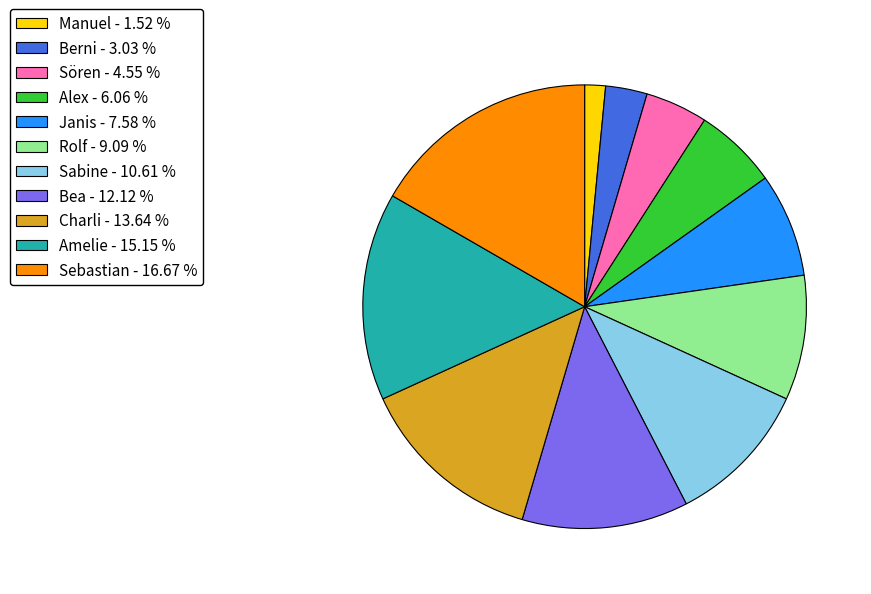

Which has a higher value, Janis - 7.58 % or Manuel - 1.52 %?

Janis - 7.58 %